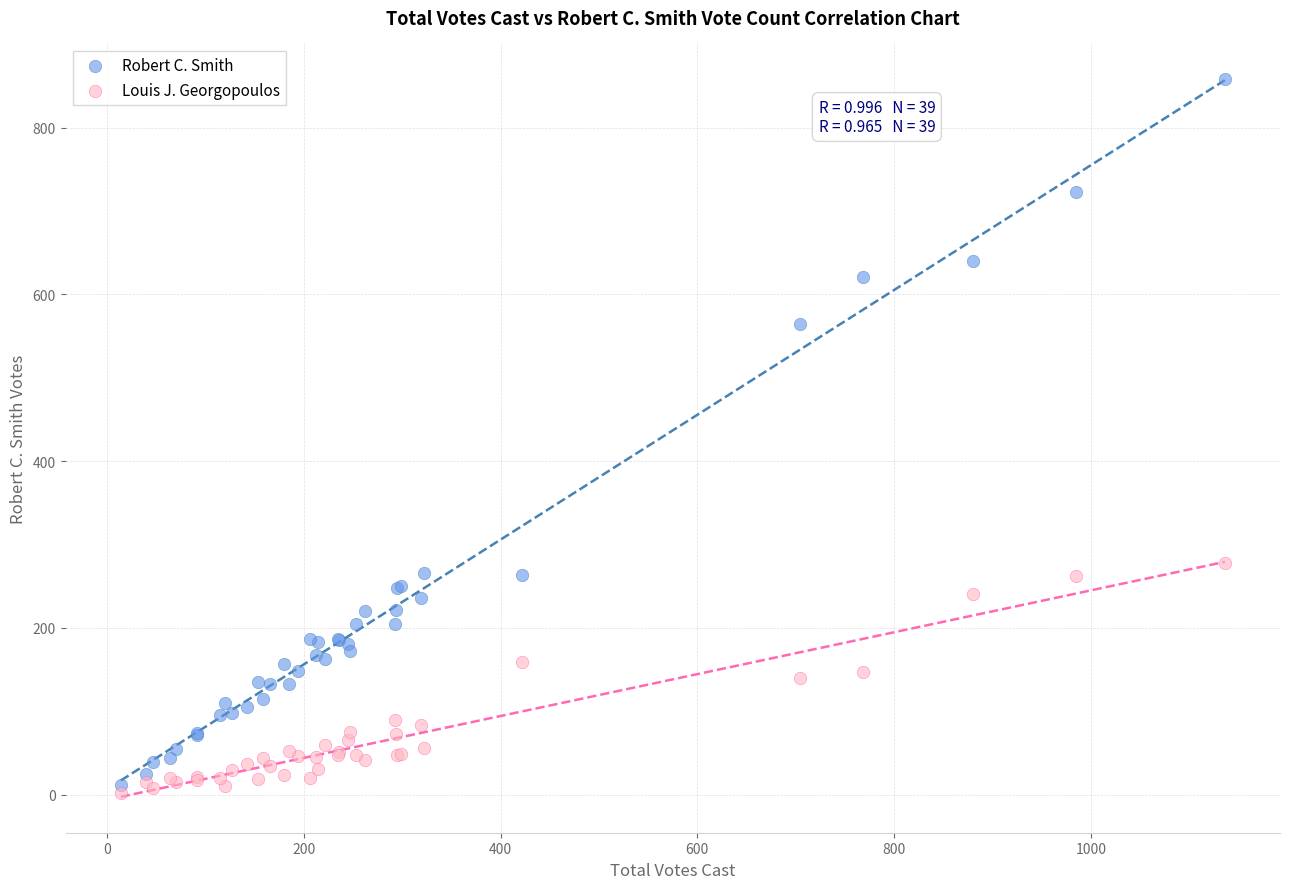

What are all the series names shown in the legend?

Robert C. Smith, Louis J. Georgopoulos